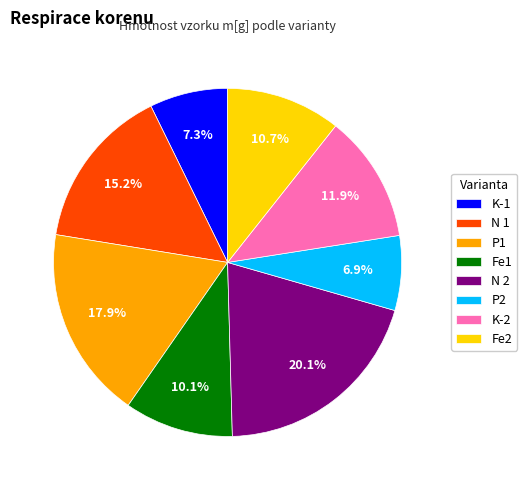

Which slice is the largest?

N 2